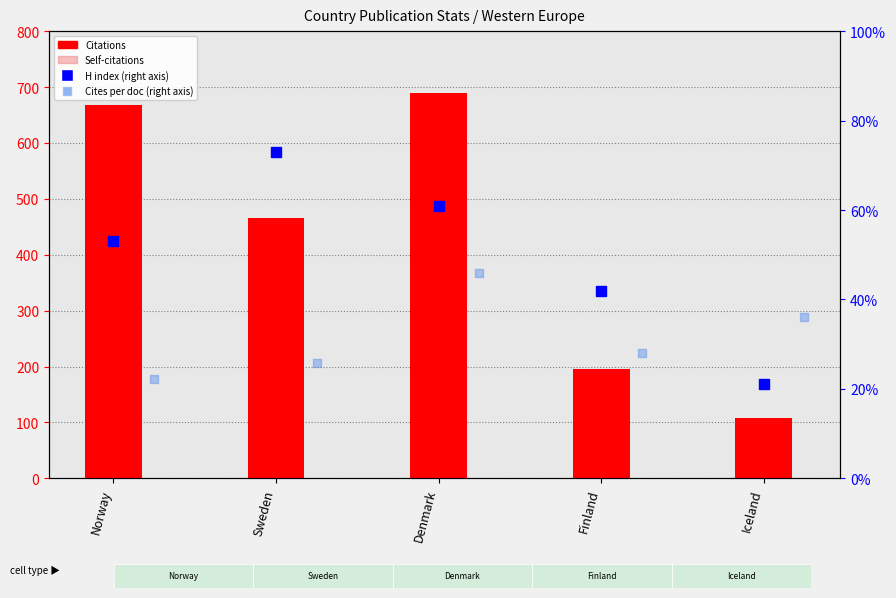

At which category is the sum across all series the highest?

Denmark